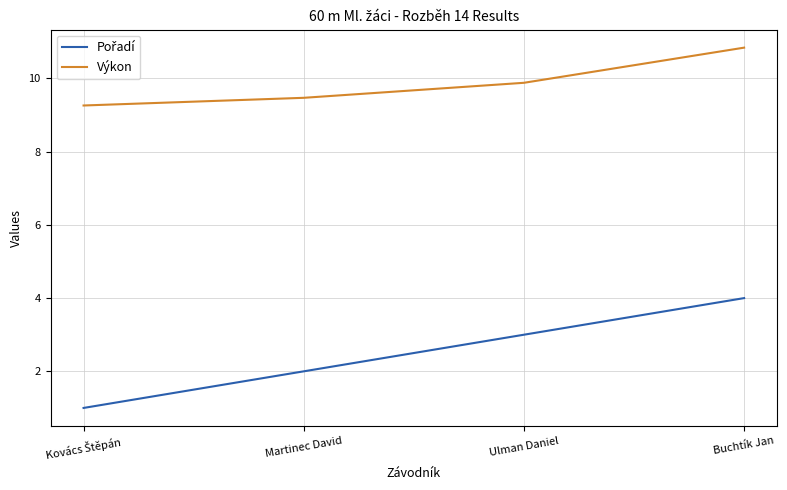

How many lines are shown in the chart?

2